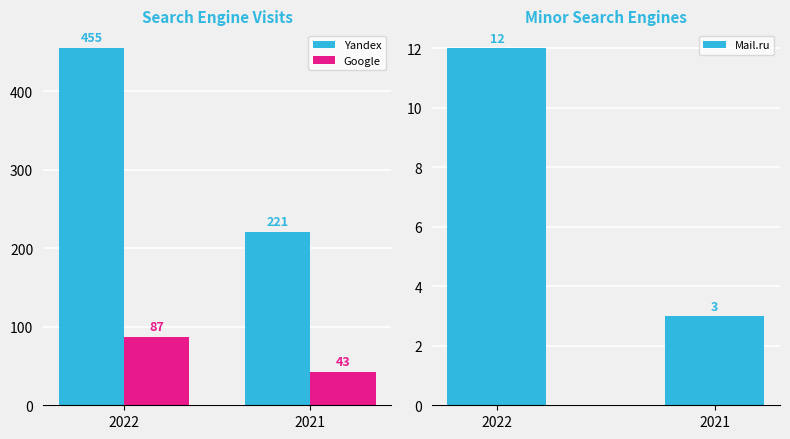

How many groups of bars are there?

2